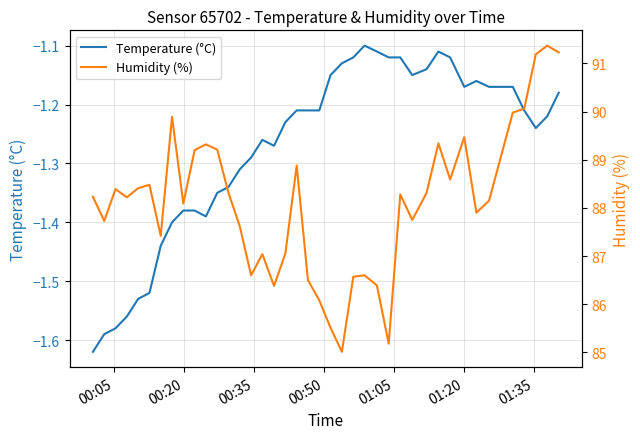

How many lines are shown in the chart?

2